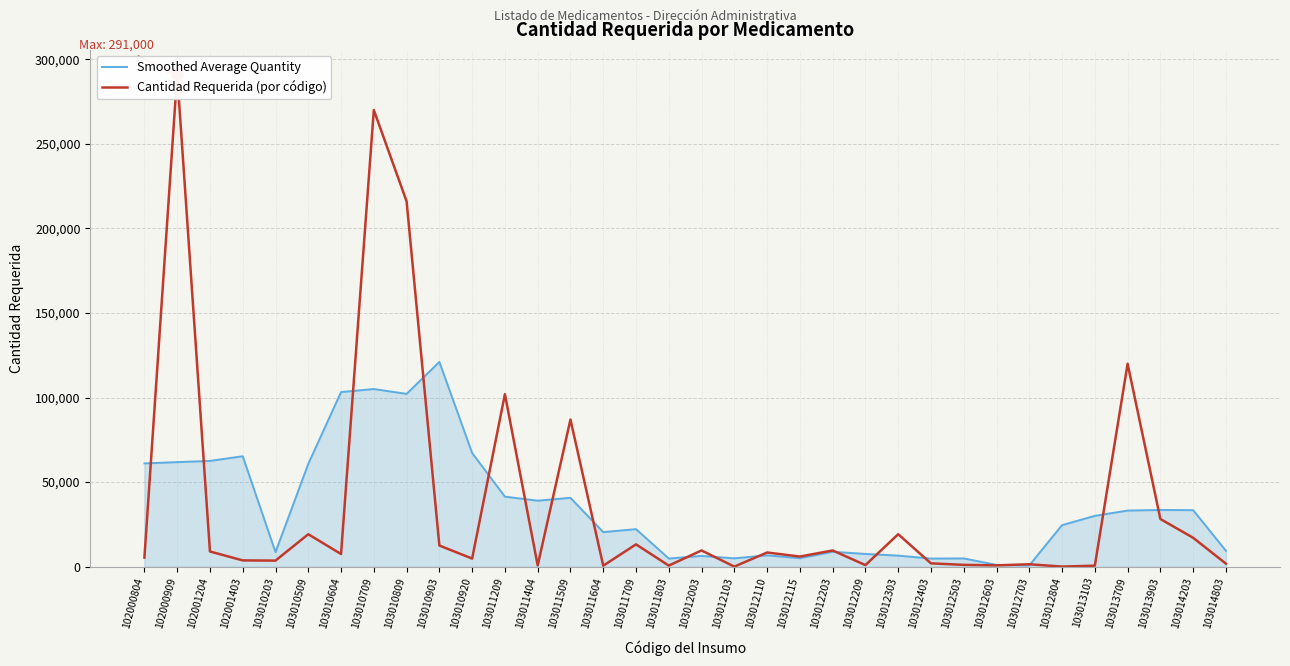

What is the total value across all series at 103010709?

375044.4